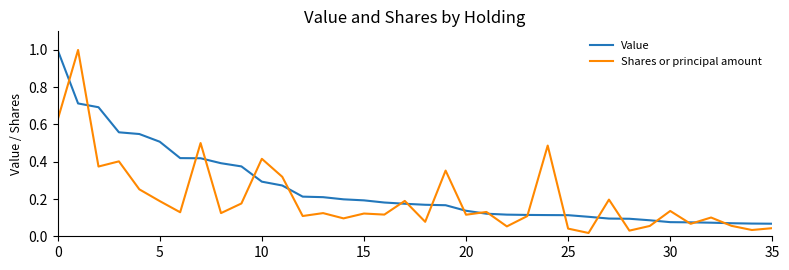

List the series in order of their overall mean, lowest first.

Shares or principal amount, Value